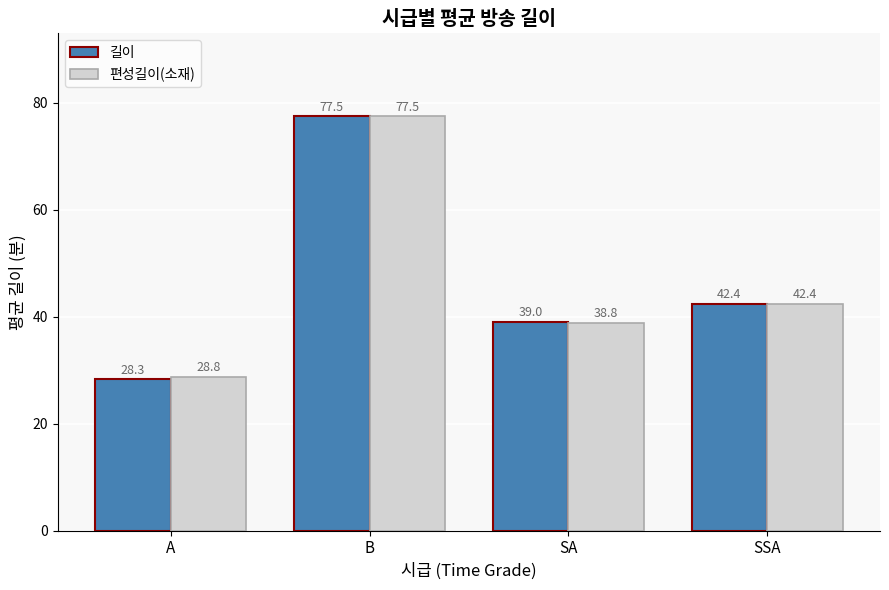

What is the minimum value for 편성길이(소재)?

28.8